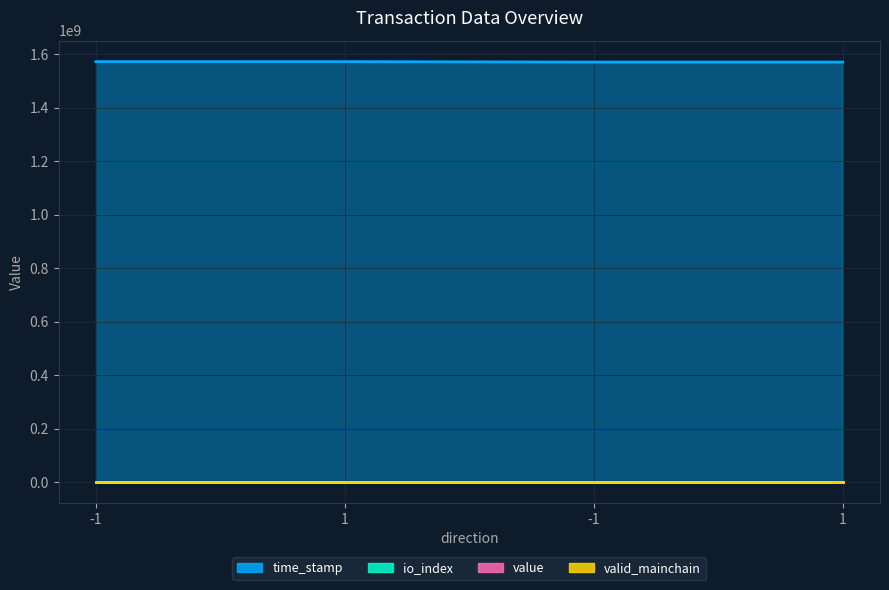

What is the difference between the maximum and minimum values in the io_index series?

2.0